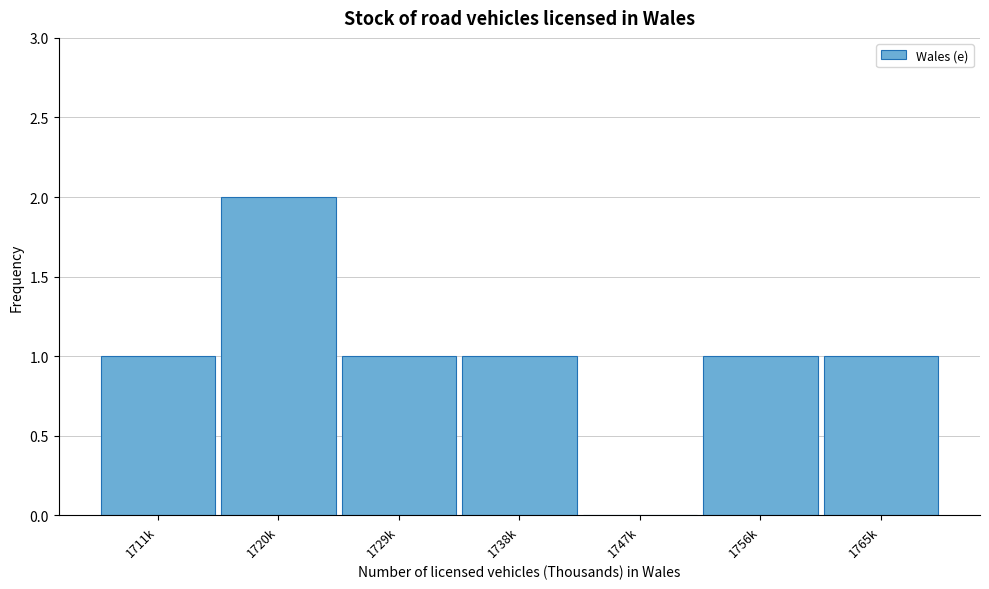

Reading right to left, list all the values displayed in this chart.

1765k=1	1756k=1	1747k=0	1738k=1	1729k=1	1720k=2	1711k=1